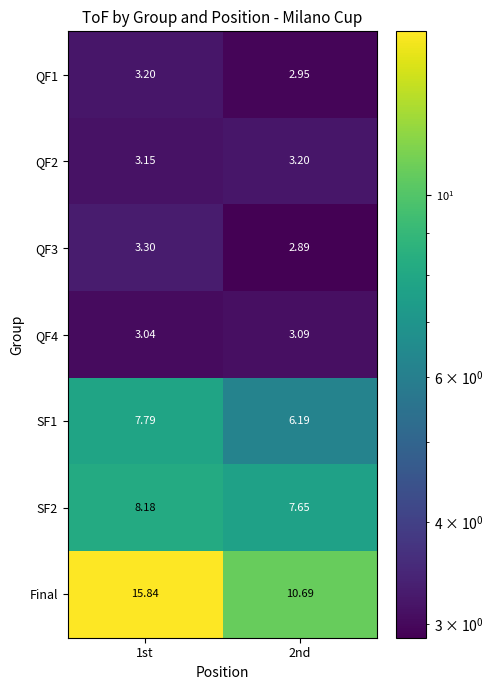

What is the total value across all series at 1st?

44.5